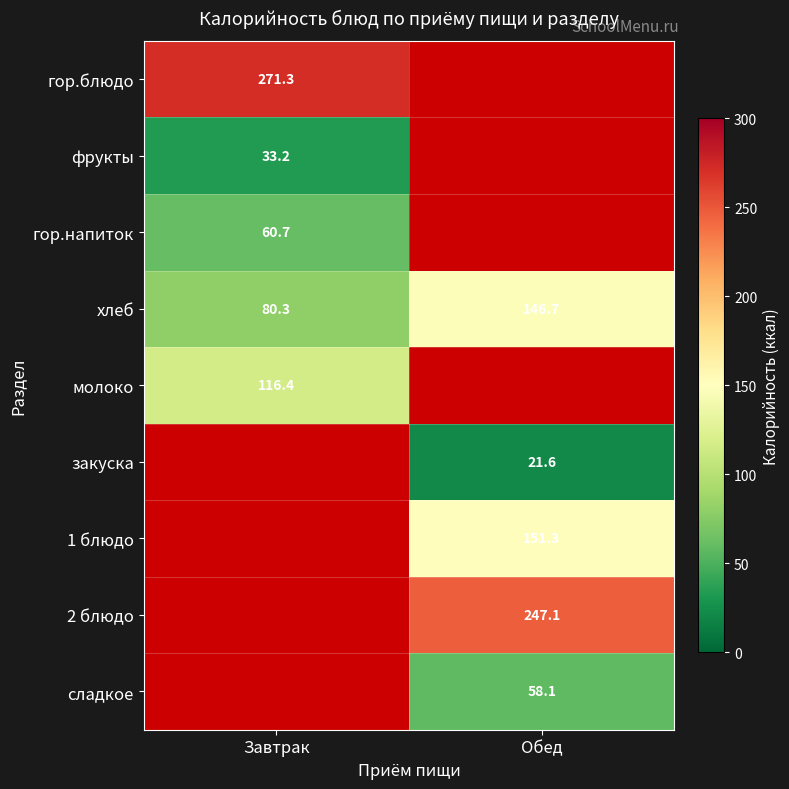

The 2 блюдо series shows 168.4 at Обед. True or false?

False